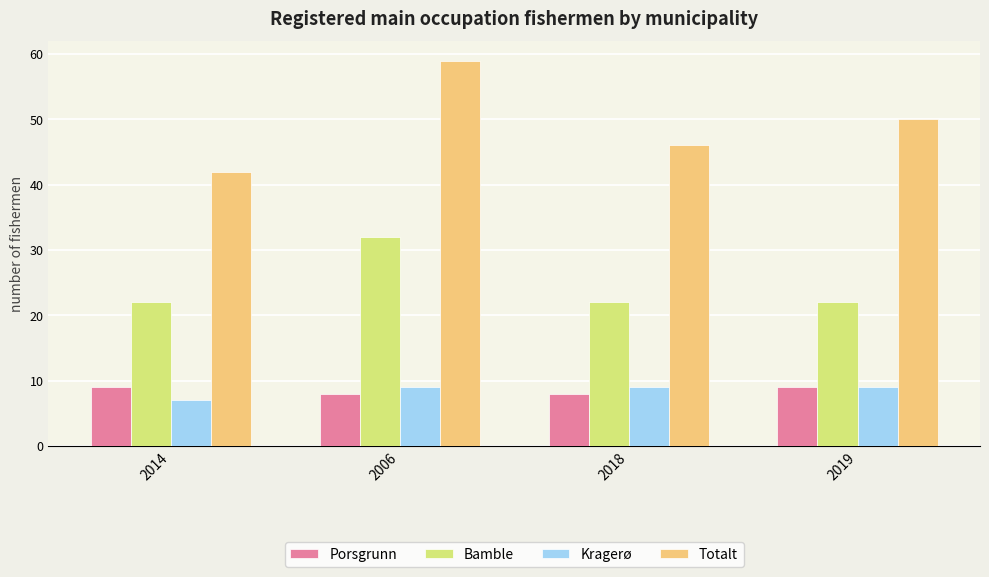

The value of Bamble at 2019 is 32. True or false?

False